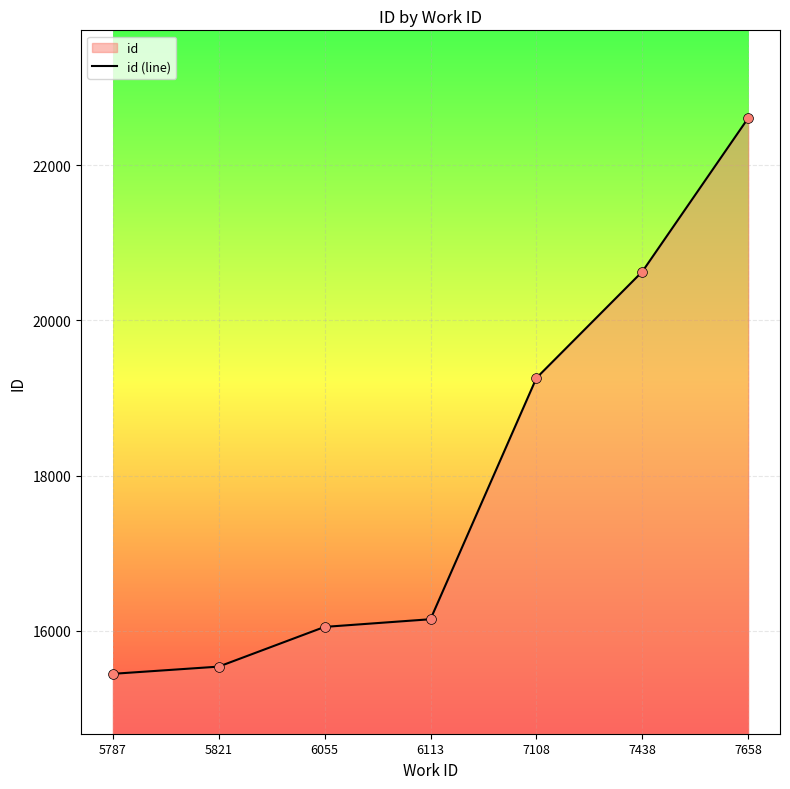

Between 7438 and 6055, which is larger?

7438